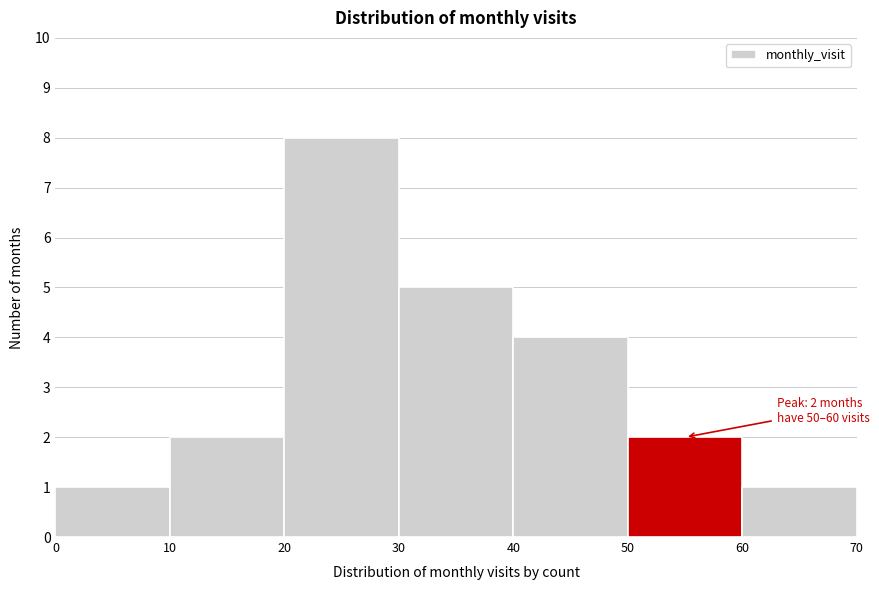

Which range on the x-axis has the tallest bar?

20 to 30